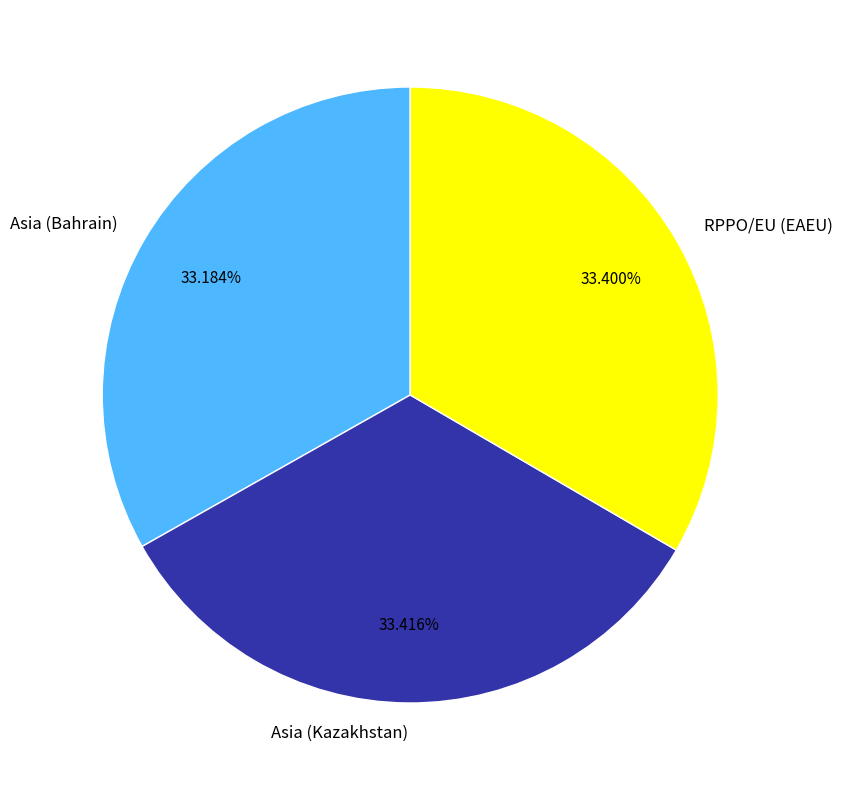

Approximately how many times larger is the value at RPPO/EU (EAEU) compared to Asia (Kazakhstan)?

1.0